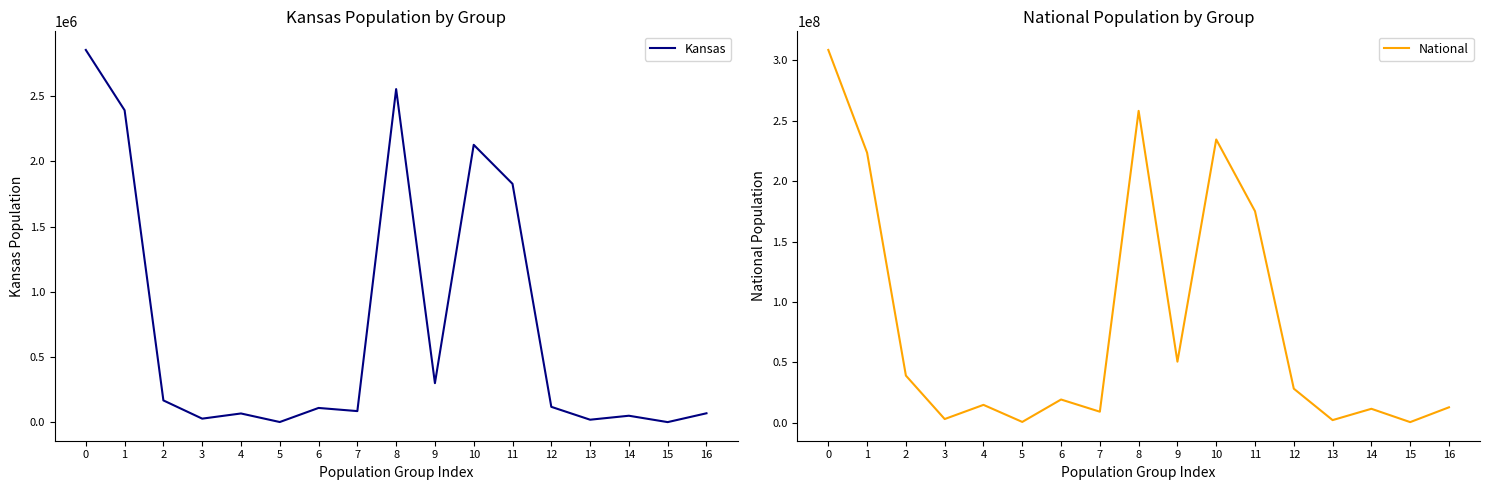

Reading left to right, transcribe all the data shown in this chart.

Kansas: 2853118	2391044	167864	28150	67762	2238	110127	85933	2553076	300042	2126179	1827388	118677	19998	50410	1550	69206
National: 308745538	223553265	38929319	2932248	14674252	540013	19107368	9009073	258267944	50477594	234564071	175134916	28088003	2043876	11422616	382409	12651574